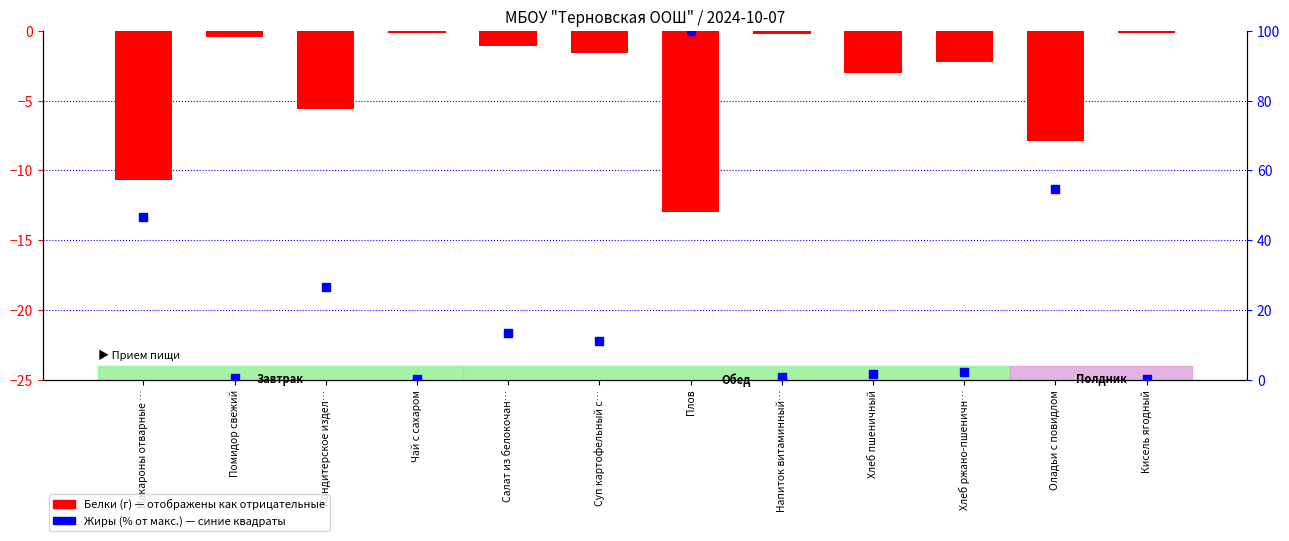

Which series has the largest Y range (max minus min)?

Жиры (% от макс.)